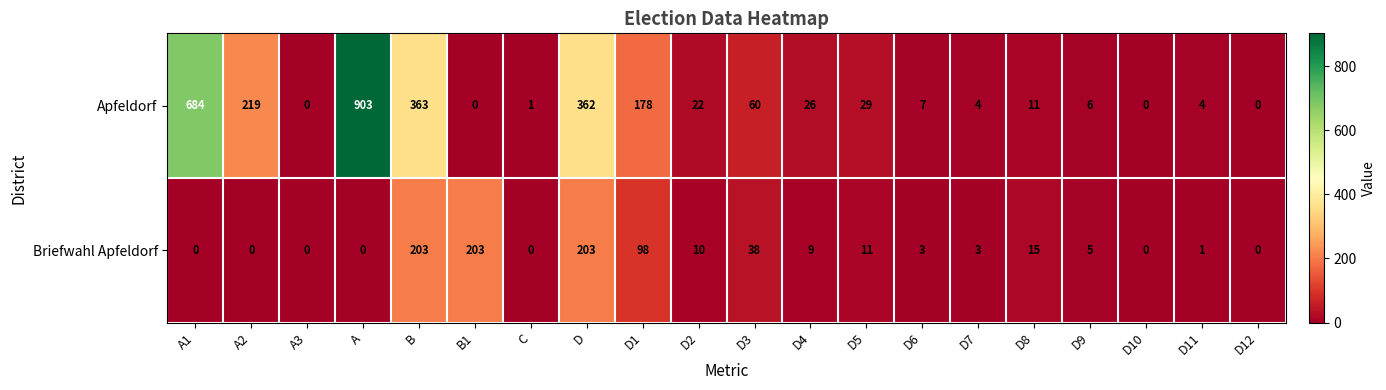

At which label is Apfeldorf closest to 451?

B